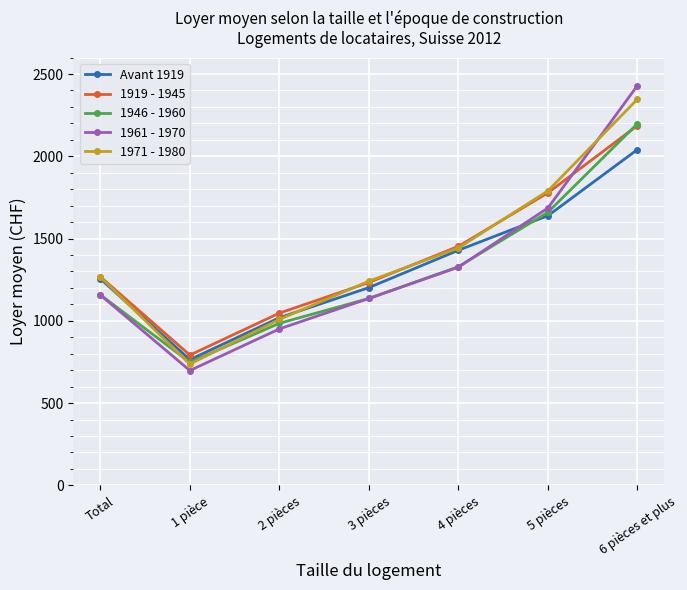

What is the difference between the maximum and second lowest values in the 1971 - 1980 series?

1338